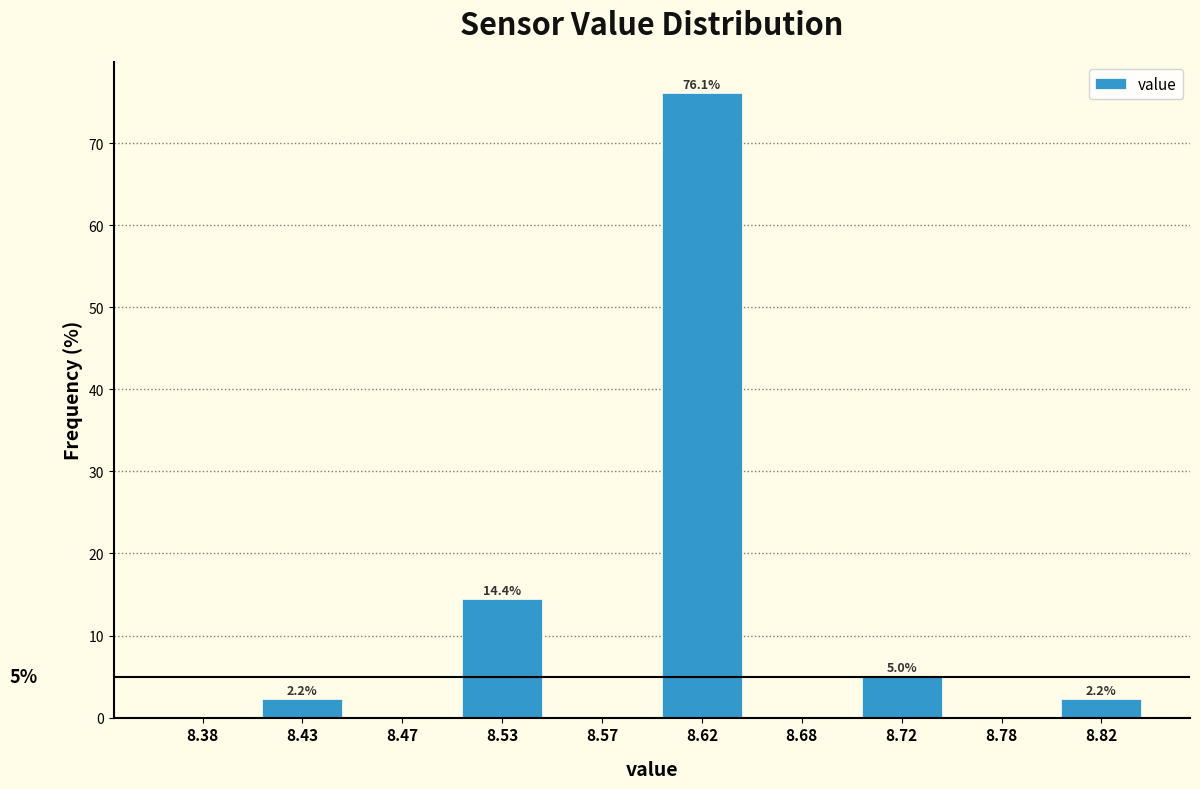

Over which range of the x-axis is the bar tallest?

8.60 to 8.65